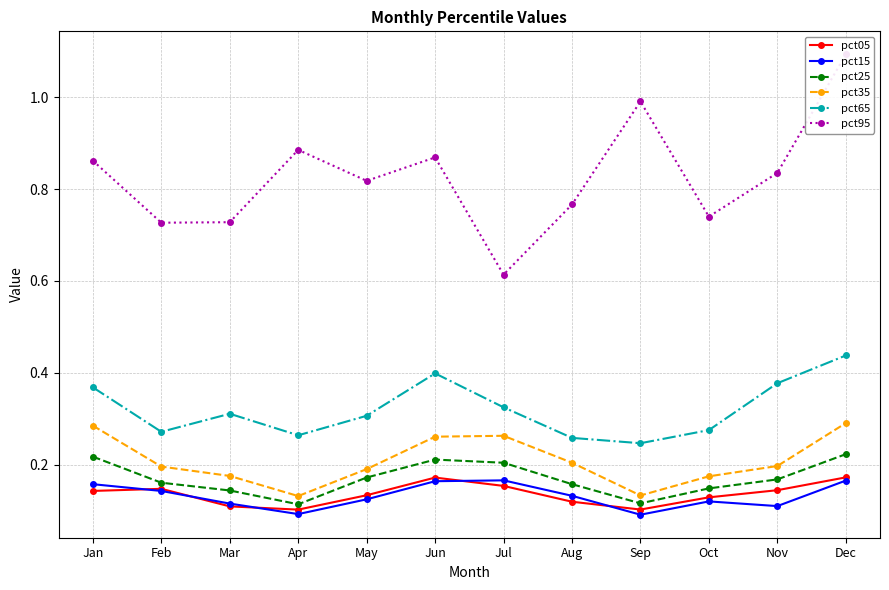

The value of pct15 at Sep is 0.1. True or false?

False